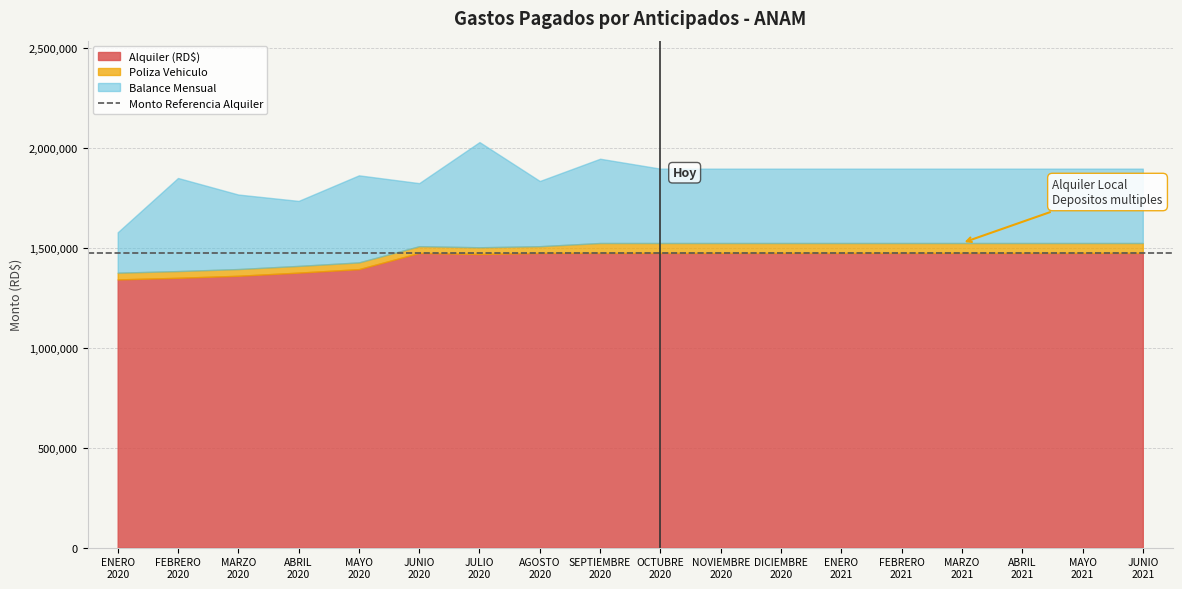

What is the label of the 14th point from the right?

MAYO 2020